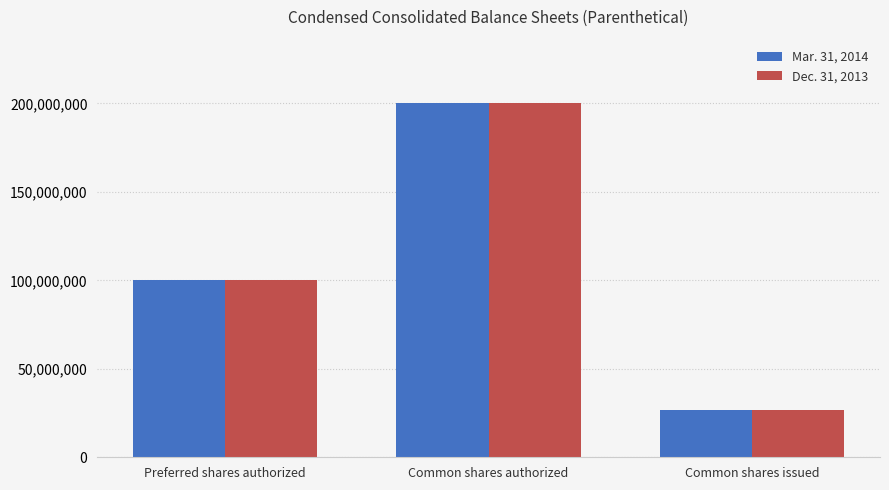

At how many categories does at least one series exceed 131145278?

1